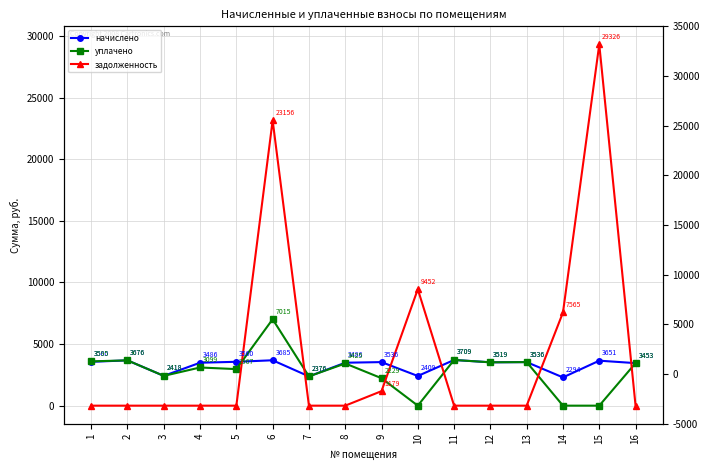

True or false: уплачено has a value of 3519.0 at 12.

True